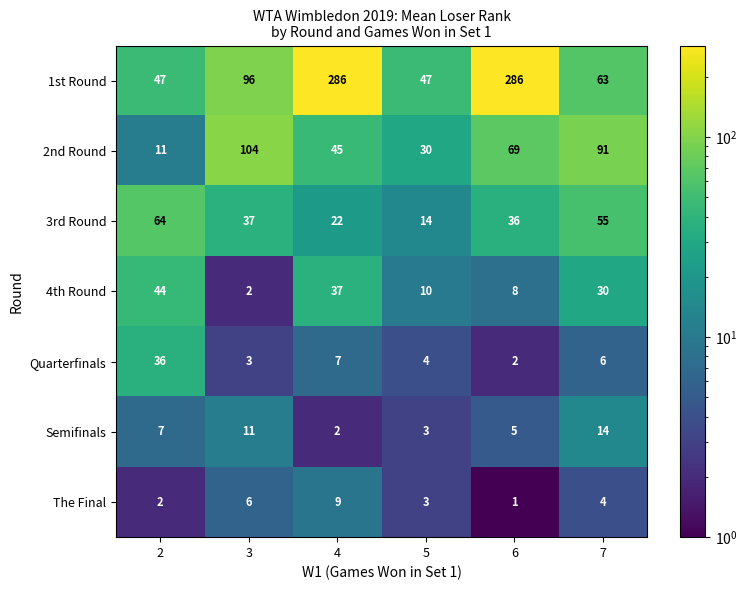

True or false: 4th Round has a value of 37 at 4.

True